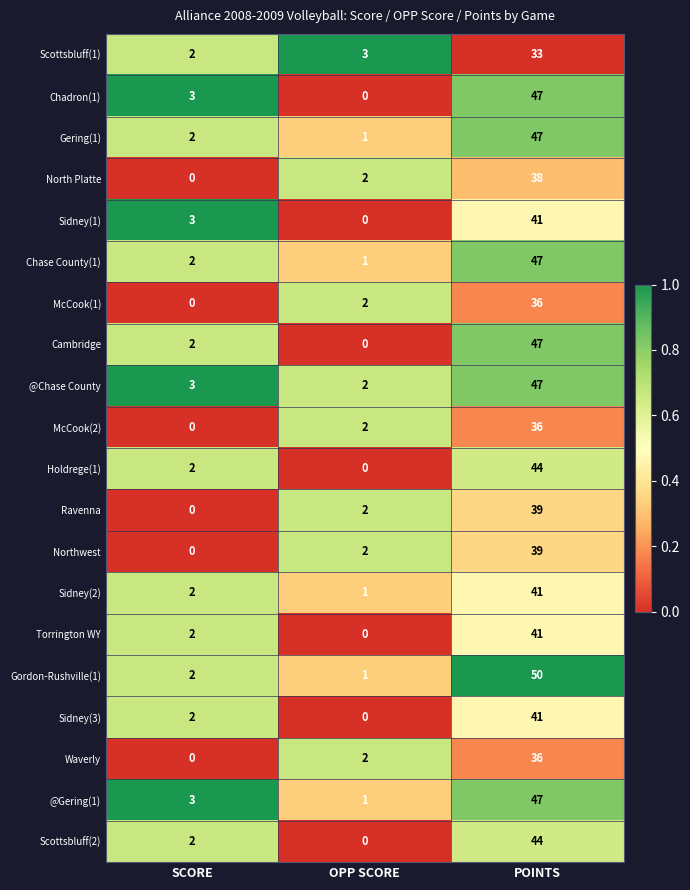

How many distinct data groups are displayed?

20